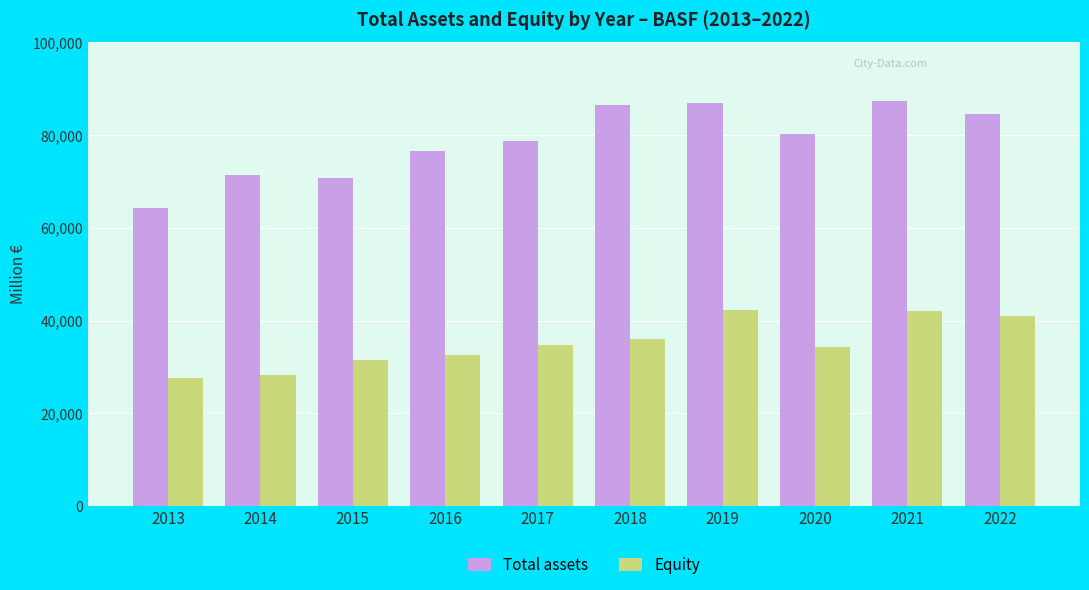

Rank the series by their maximum value, from lowest to highest.

Equity, Total assets